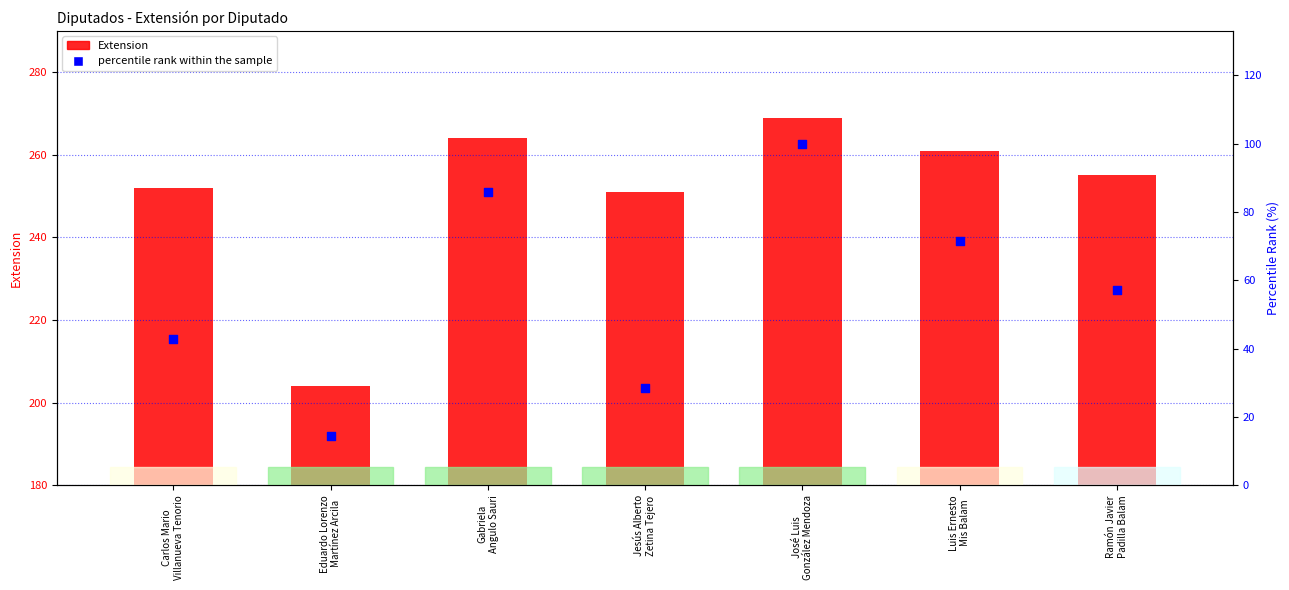

What are all the series names shown in the legend?

Extension, percentile rank within the sample